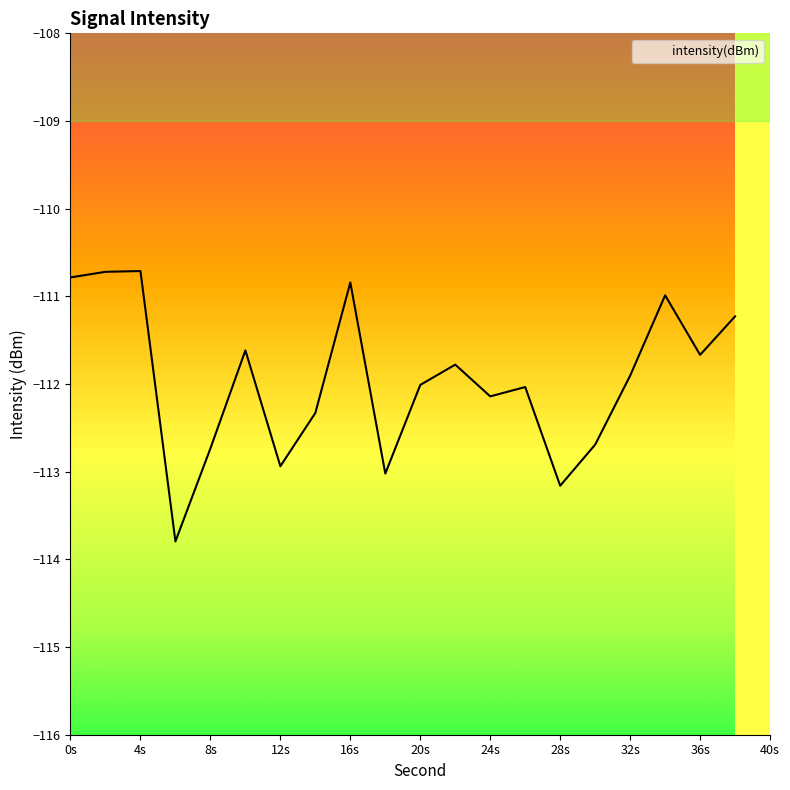

What is the minimum value shown in the chart?

-113.8